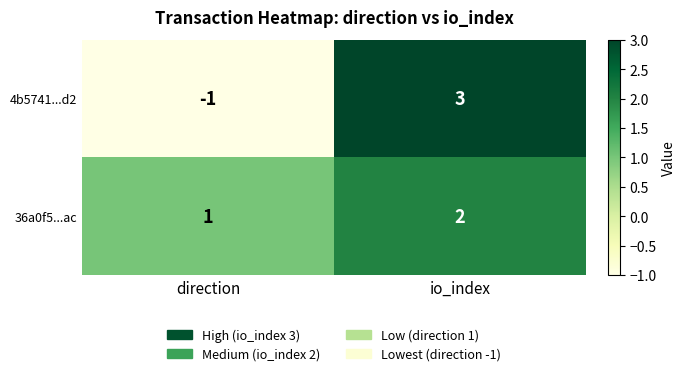

At how many categories does at least one series exceed 2?

1